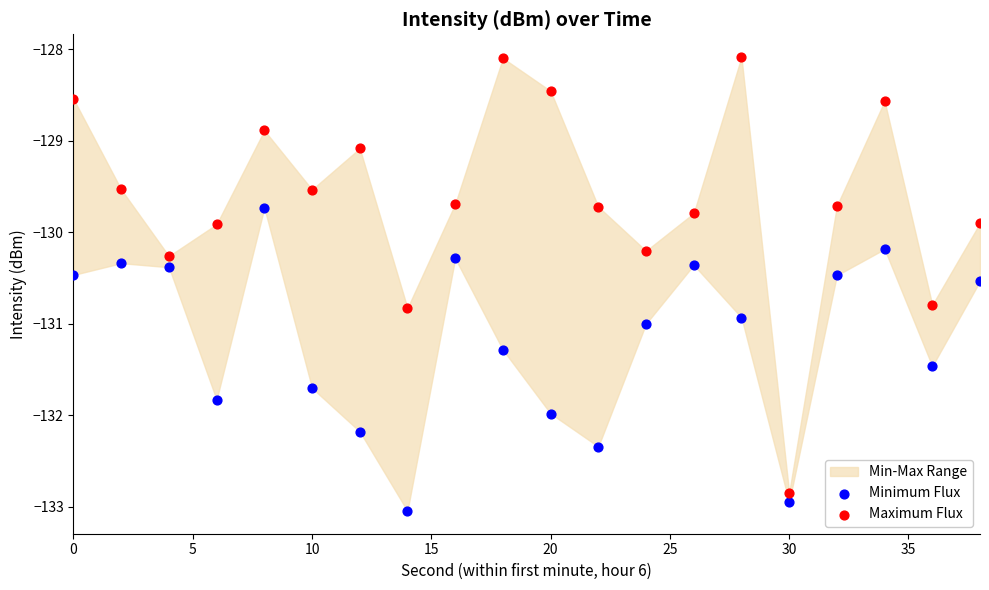

Across all data points, what is the range of X values (max minus min)?

38.0